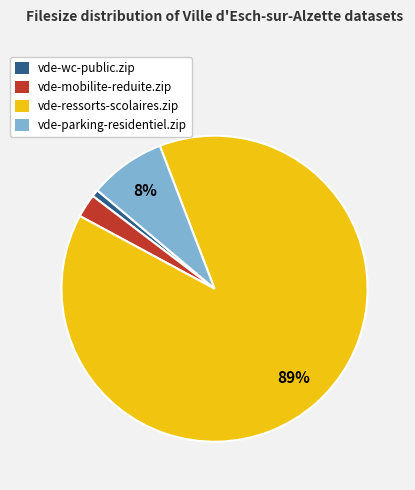

Rank the categories by value from highest to lowest.

vde-ressorts-scolaires.zip, vde-parking-residentiel.zip, vde-mobilite-reduite.zip, vde-wc-public.zip